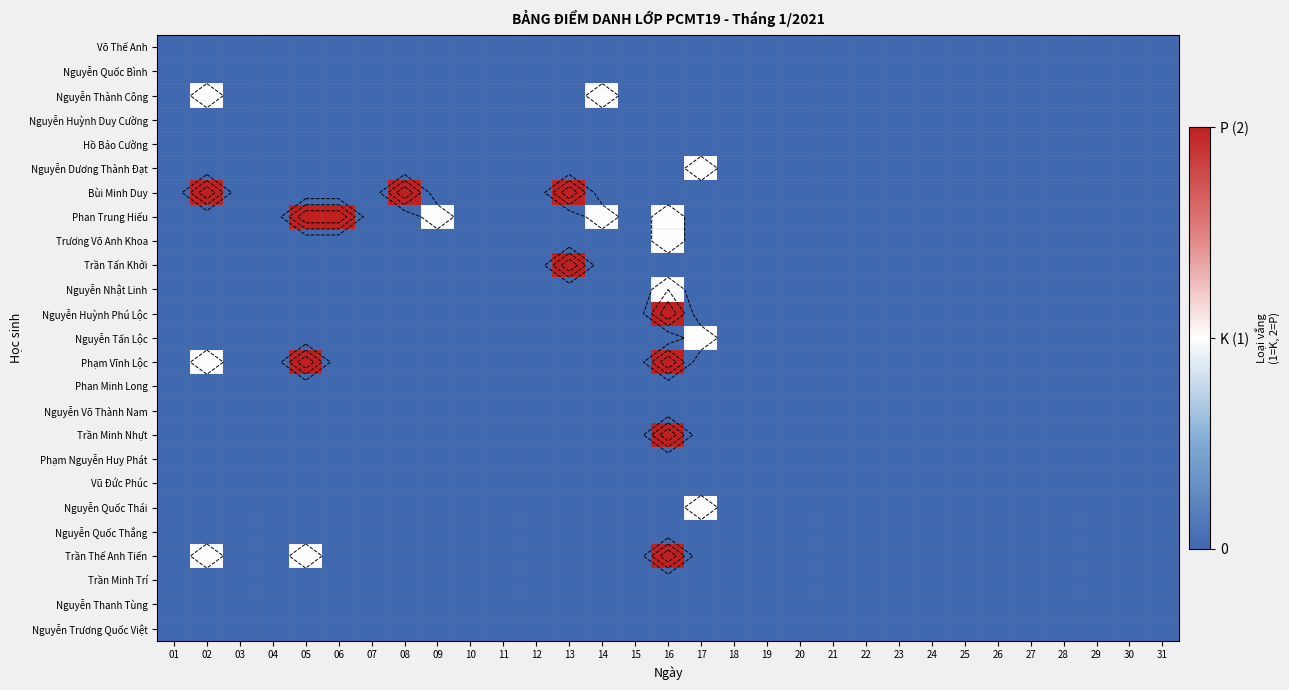

Is it true that Nguyễn Thành Công equals 0 at 16?

True